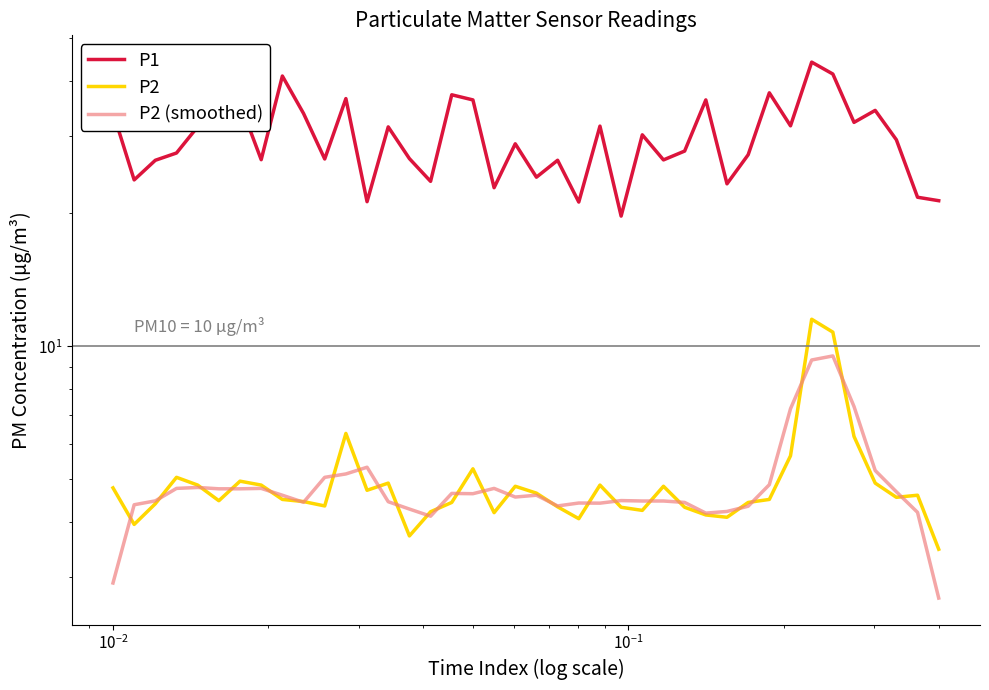

True or false: P1 and P2 intersect in this chart.

False